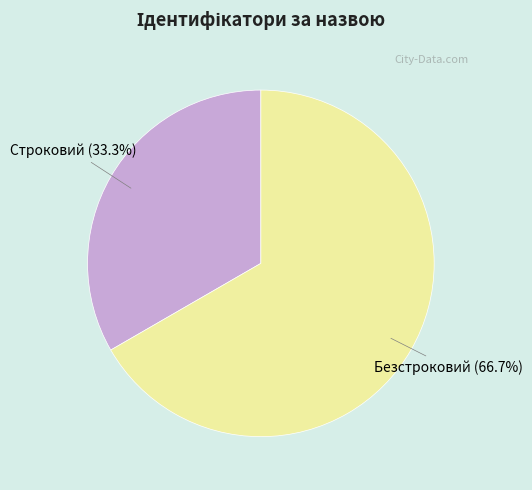

To the nearest percent, what is the difference between the Безстроковий and Строковий slice percentages?

33%